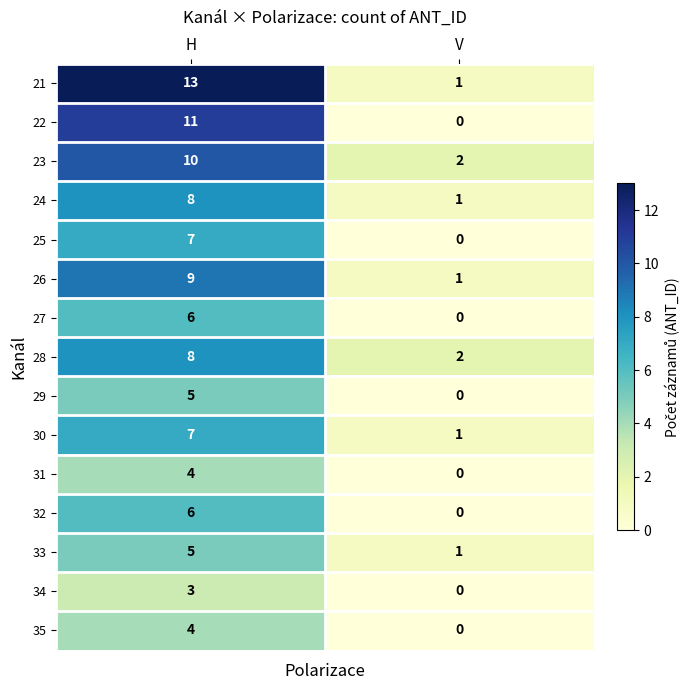

List the labels in order of 30 value, largest first.

H, V